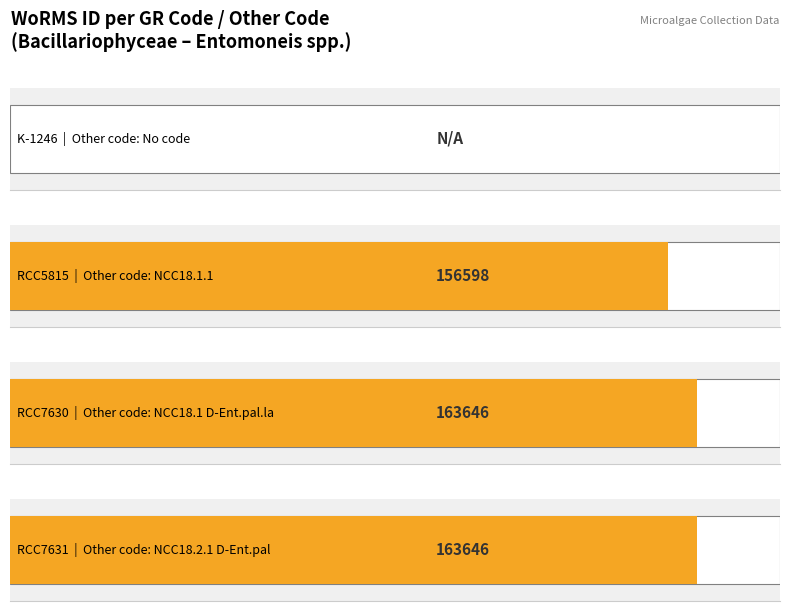

Reading right to left, list all the values displayed in this chart.

RCC7631 (NCC18.2.1 D-Ent.pal)=163646	RCC7630 (NCC18.1 D-Ent.pal.la)=163646	RCC5815 (NCC18.1.1)=156598	K-1246 (no code)=0